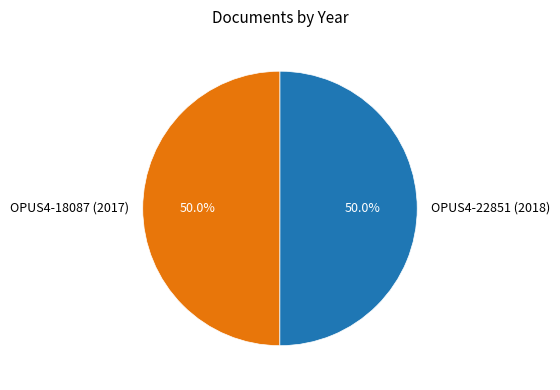

How much of the chart is everything except OPUS4-22851 (2018)?

50.0%